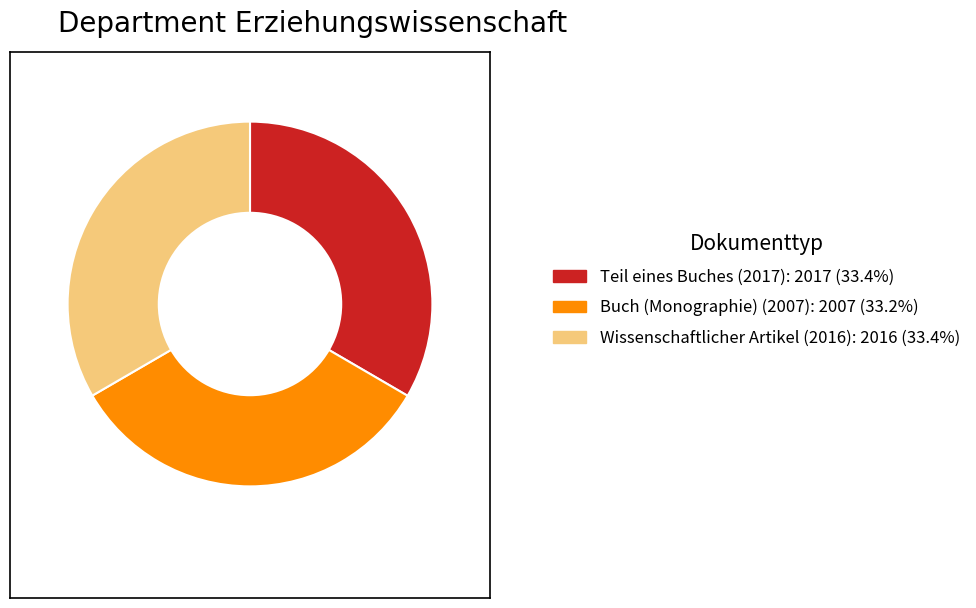

Is it true that Buch (Monographie) (2007) is 33% of the pie?

True